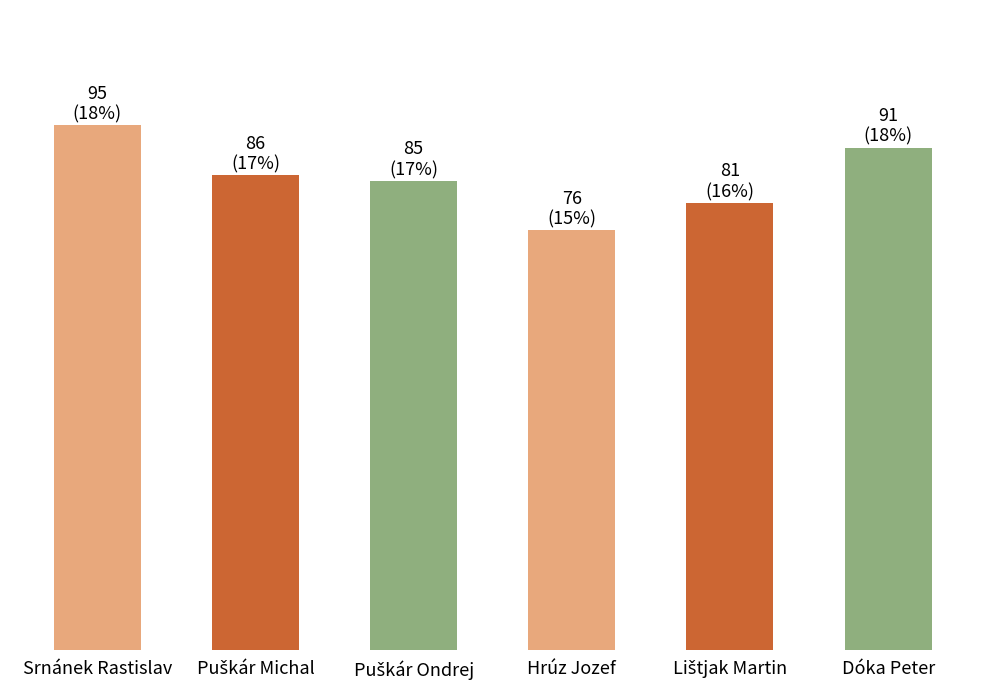

At which category does the chart reach its minimum across all series?

Hrúz Jozef